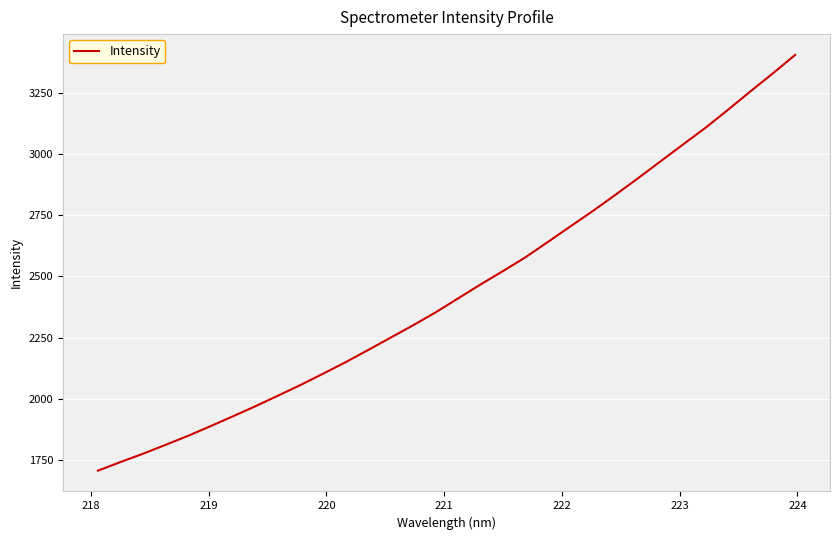

What is the difference between the maximum and minimum values?

1702.1